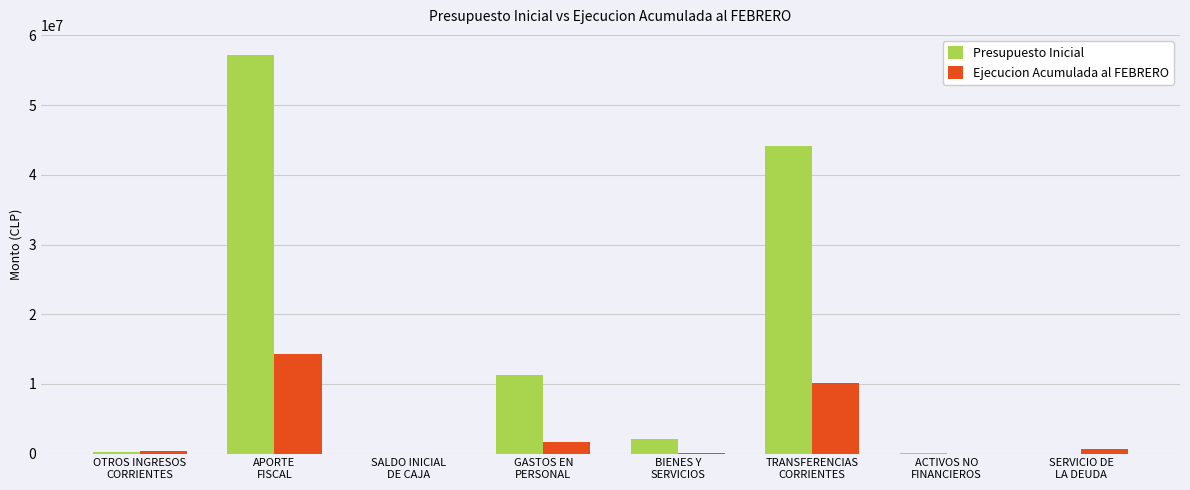

Are the bars grouped side by side (vs. stacked)?

Yes